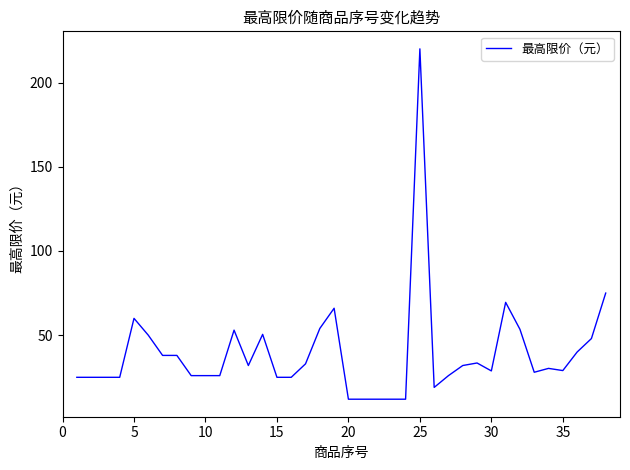

What is the greatest value displayed?

220.0